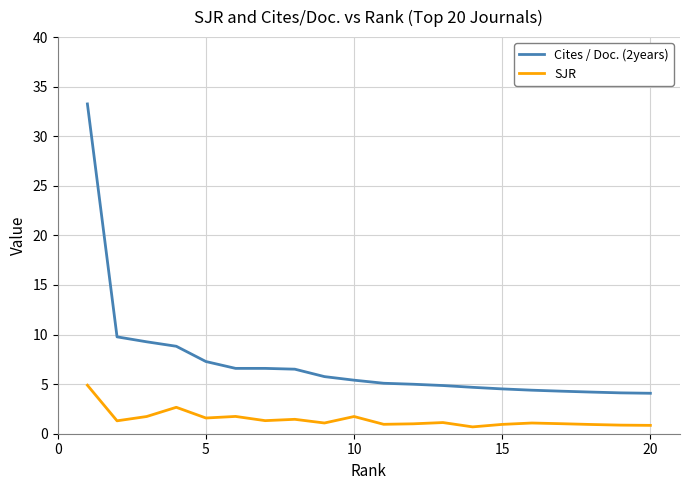

What is the maximum value shown in the chart?

33.3